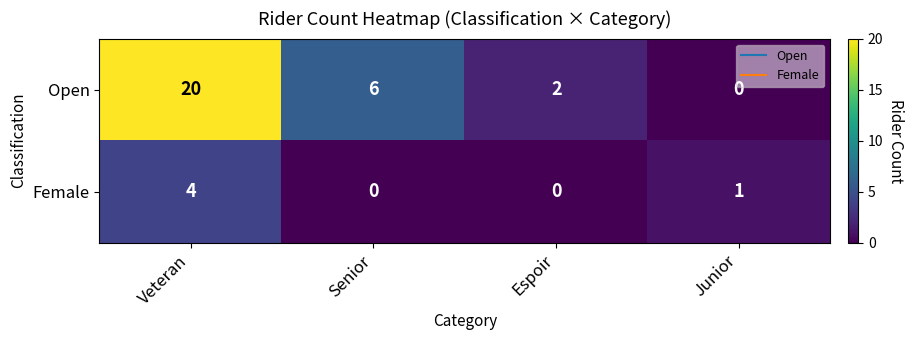

The value of Female at Espoir is 0. True or false?

True